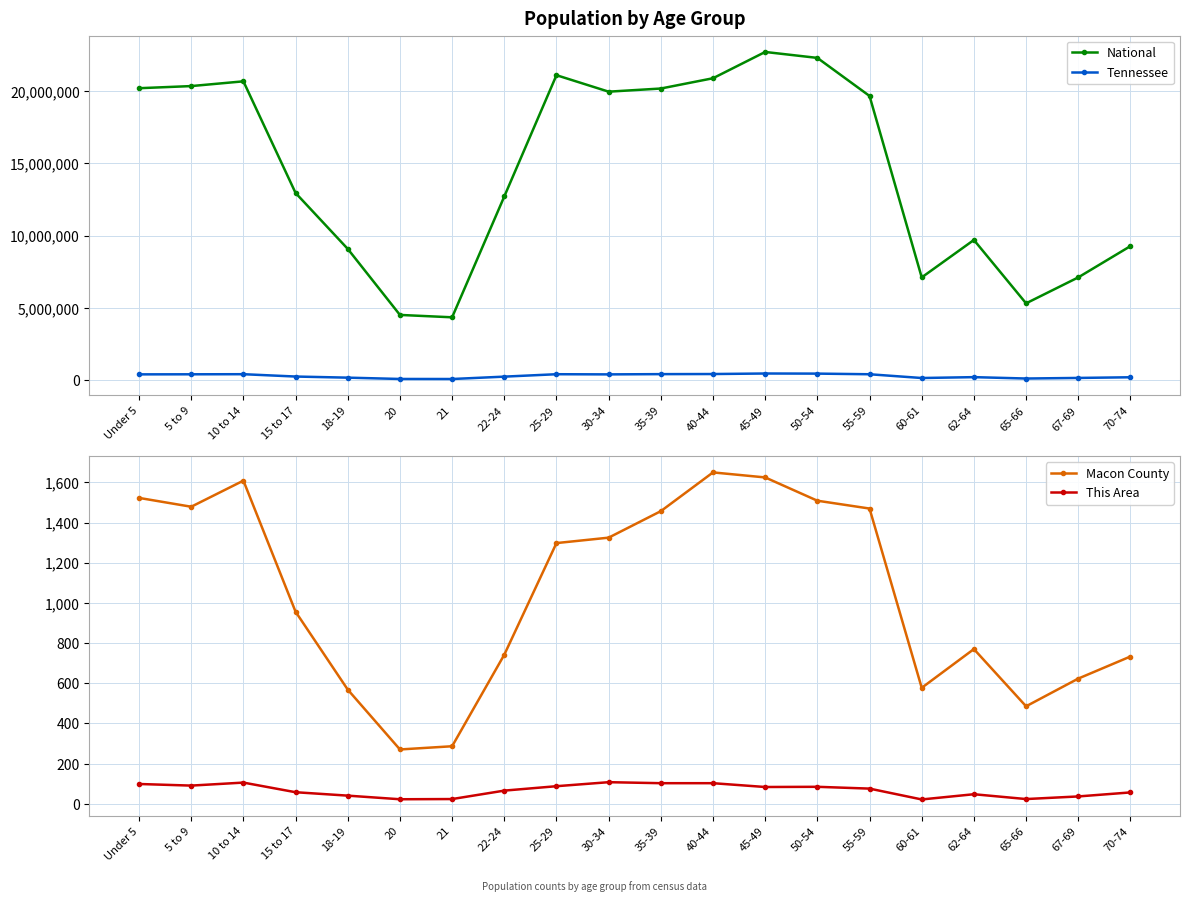

Which category has the highest value across all series?

45-49